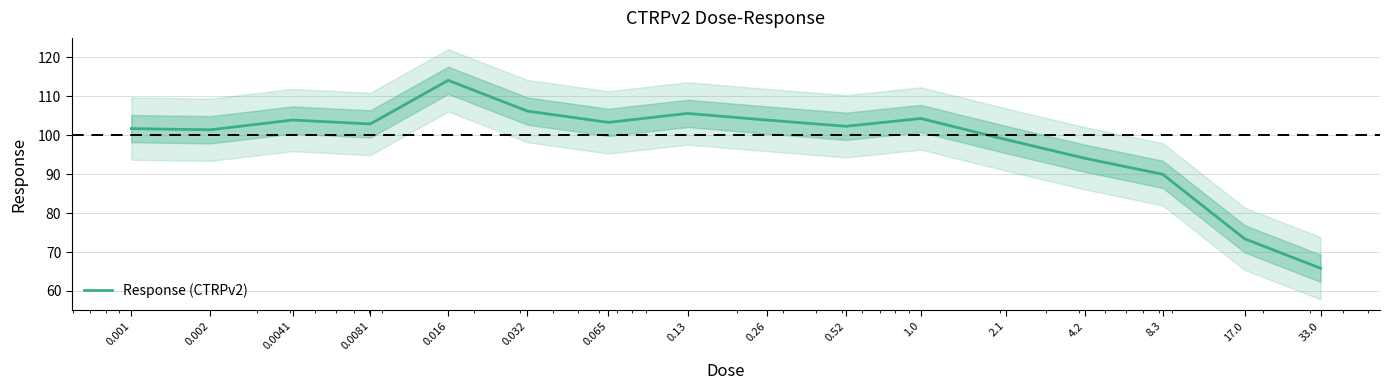

Count the number of data series in this chart.

1